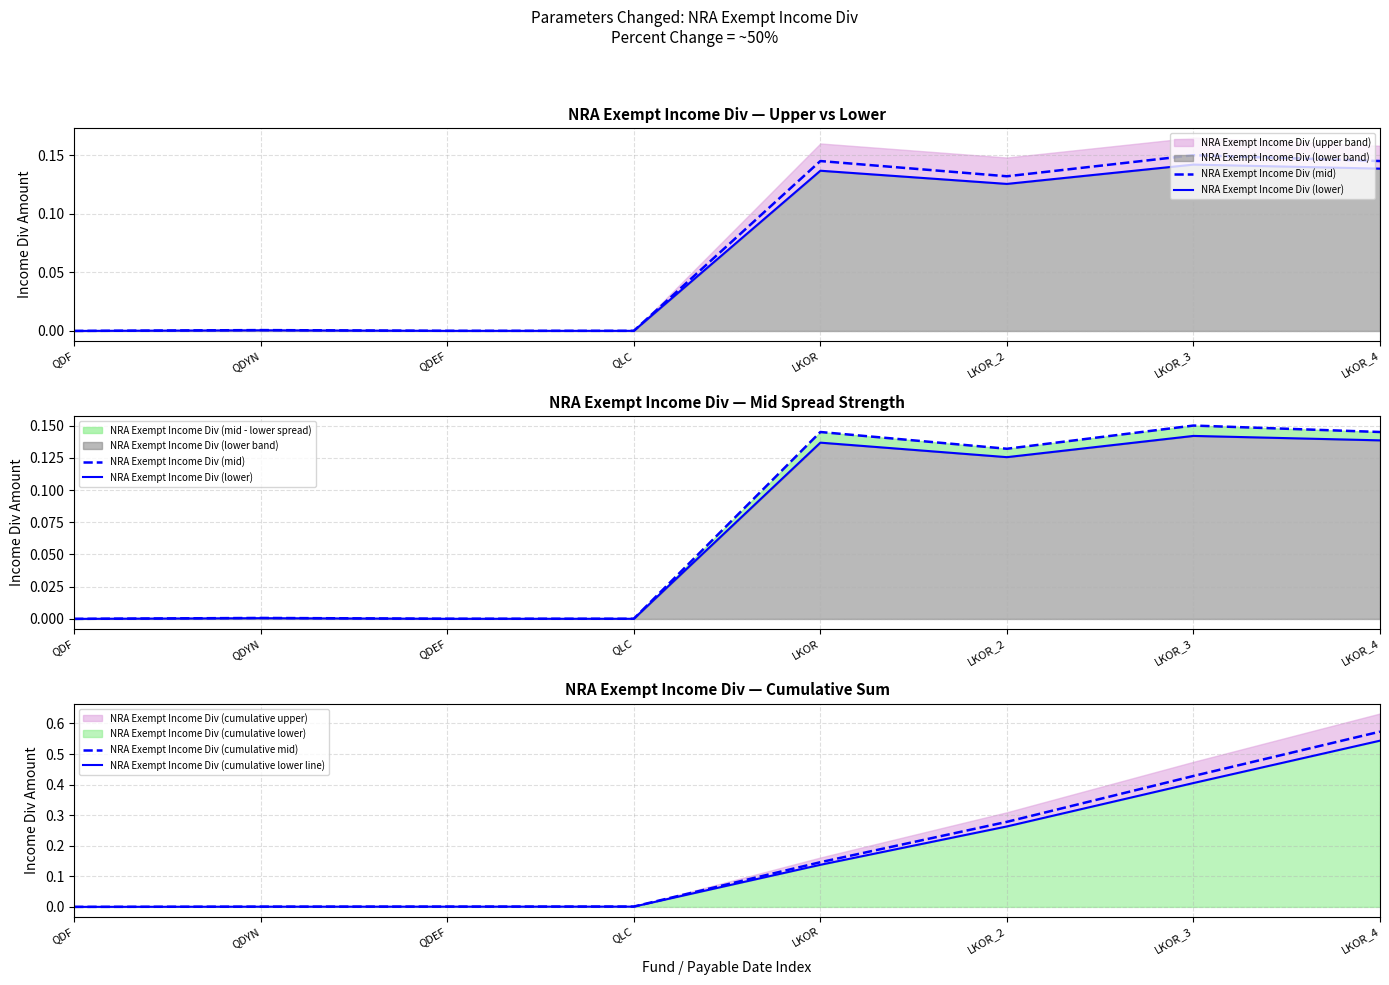

Is it true that NRA Exempt Income Div (cumulative lower line) equals 0.0 at QDEF?

True